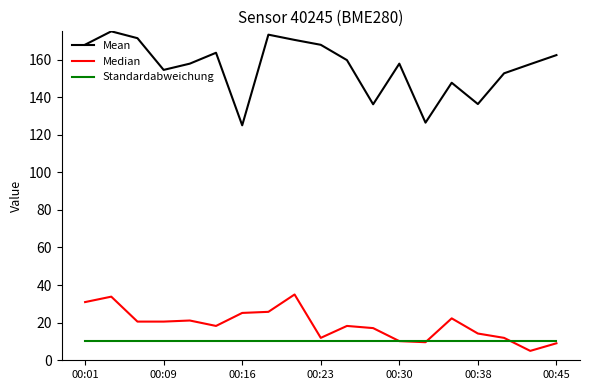

Rank the series by their maximum value, from highest to lowest.

Mean, Median, Standardabweichung